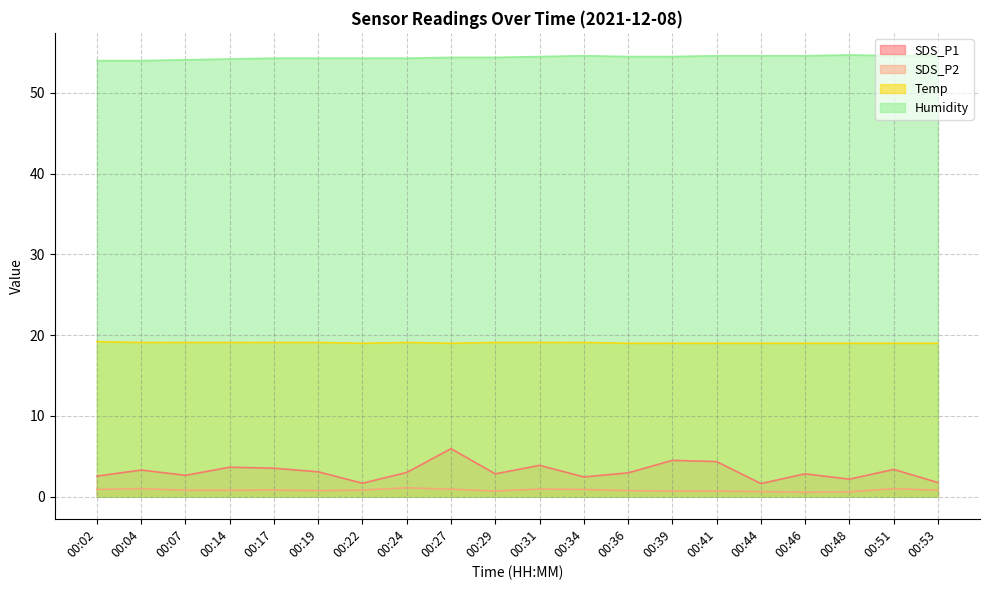

What is the value of the Humidity point at the 9th from the left?

54.4